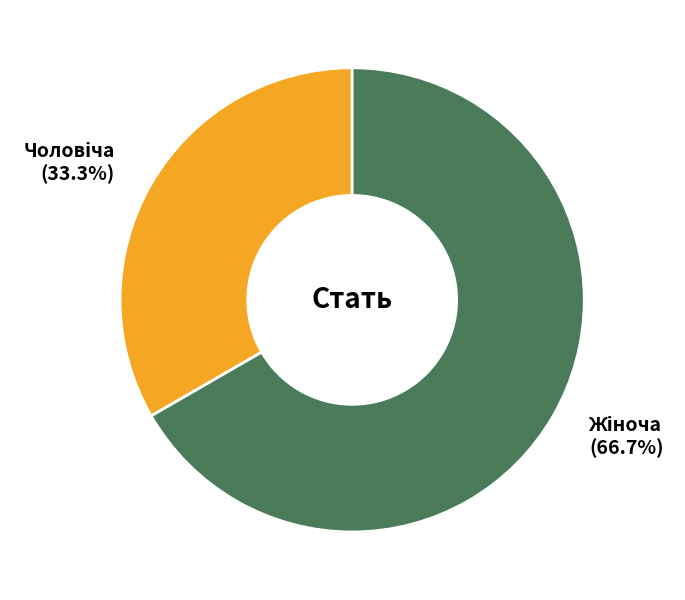

To the nearest percent, what is the average slice percentage?

50%